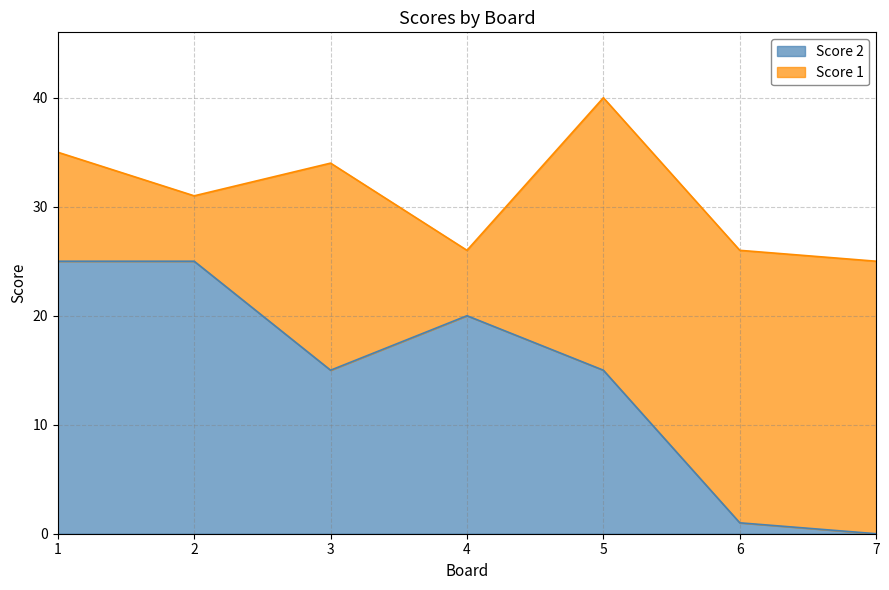

Which has a higher value, 2 or 3?

2